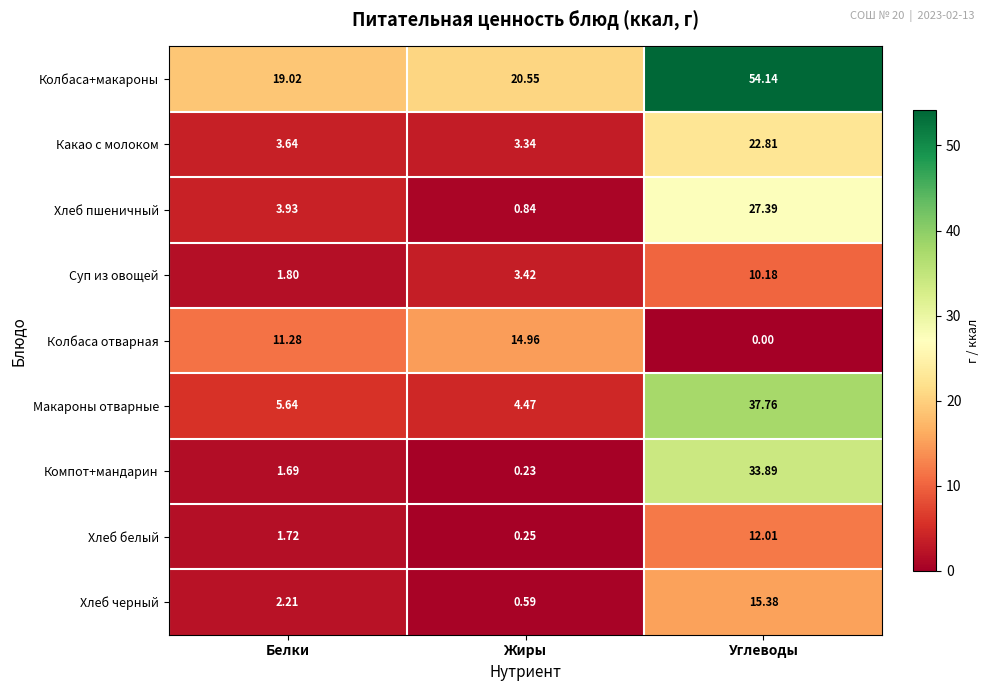

Which series has the widest spread of values?

Колбаса+макароны